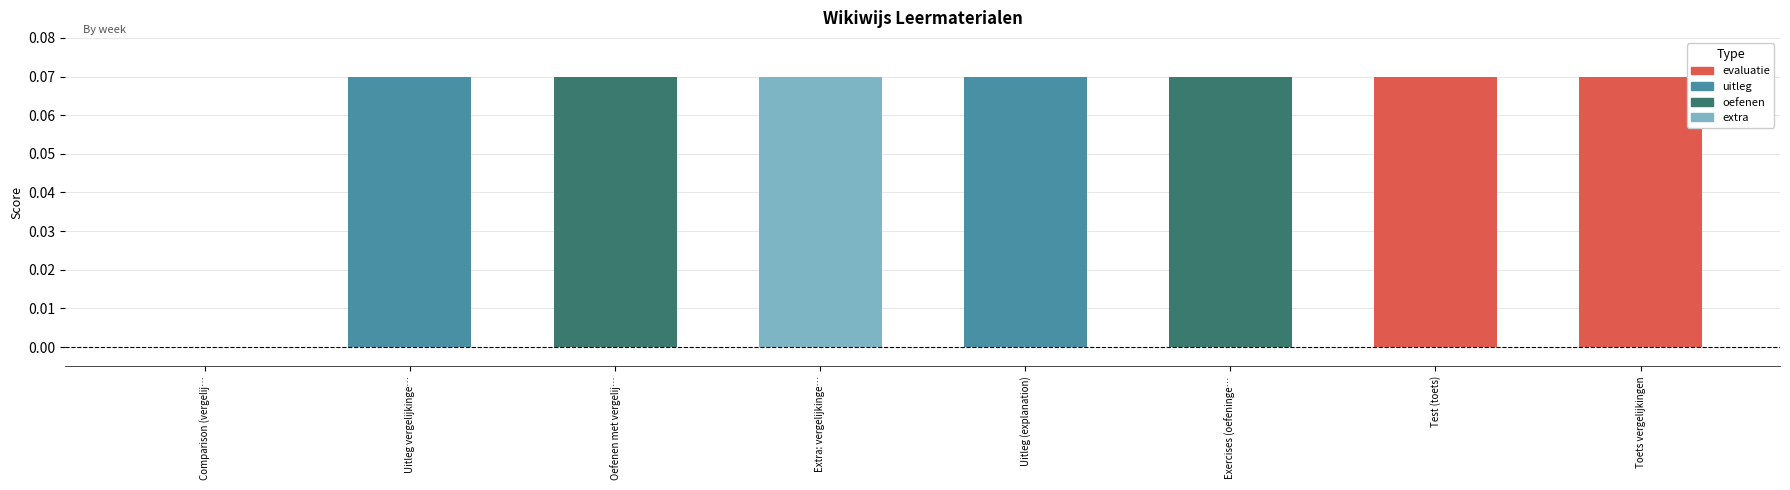

Does the chart contain stacked bars?

No